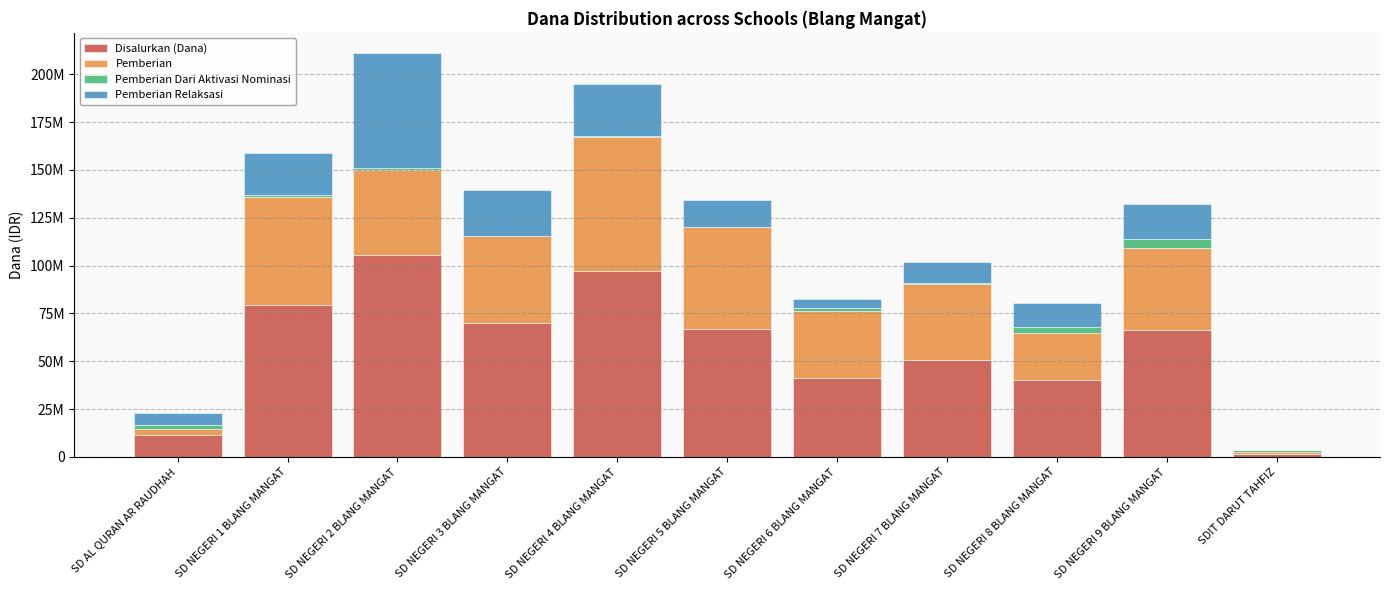

What are all the series names shown in the legend?

Disalurkan (Dana), Pemberian, Pemberian Dari Aktivasi Nominasi, Pemberian Relaksasi